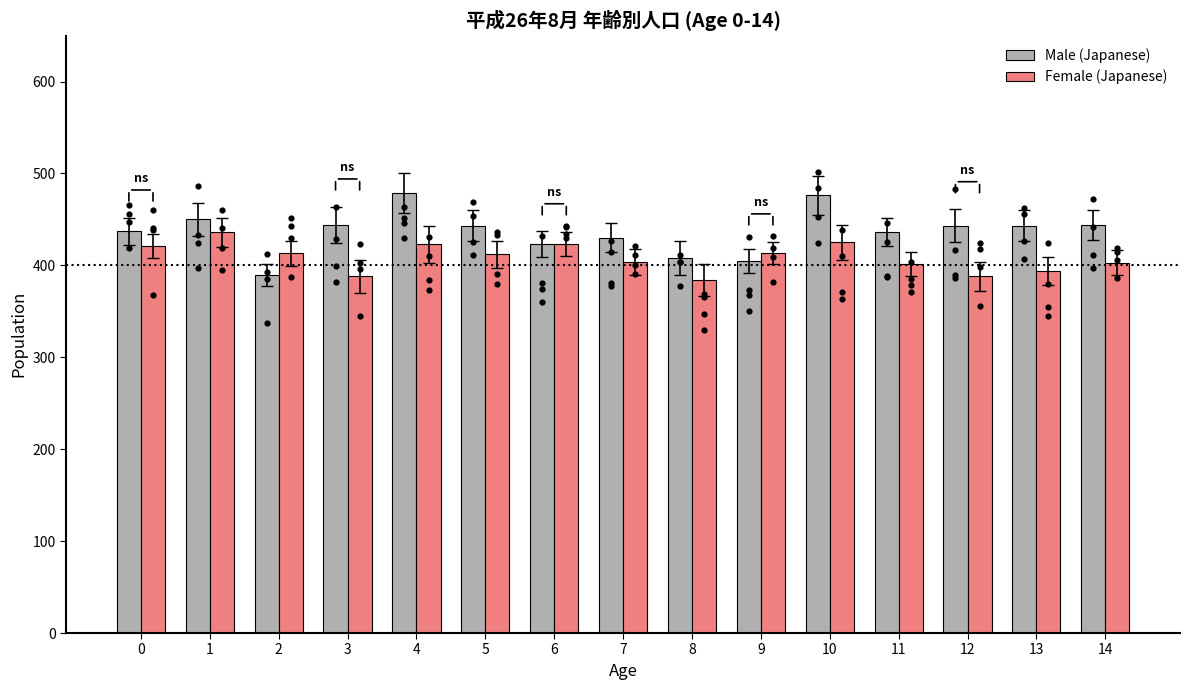

At which category is the sum across all series the highest?

4